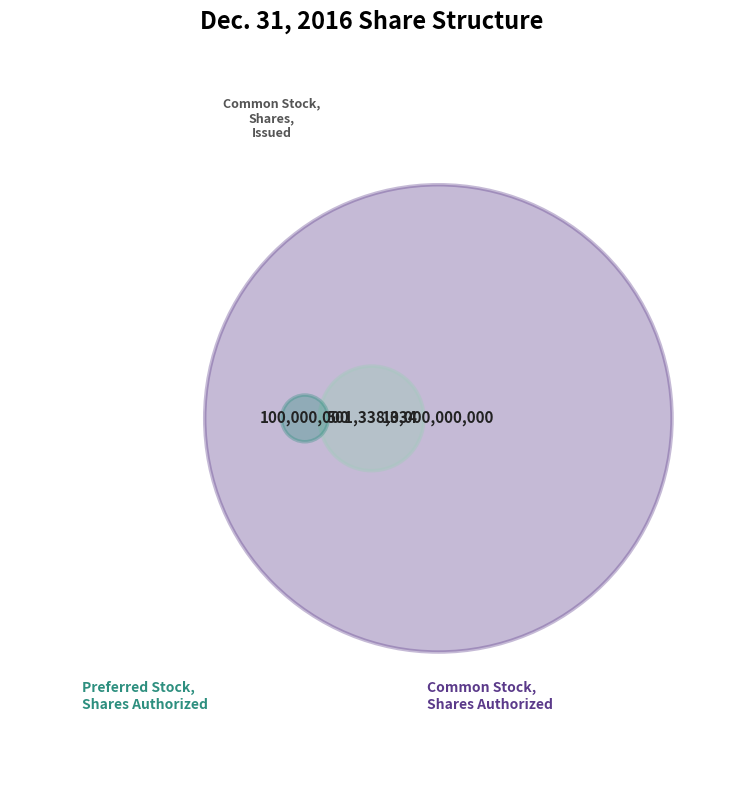

How many segments does this pie chart have?

3